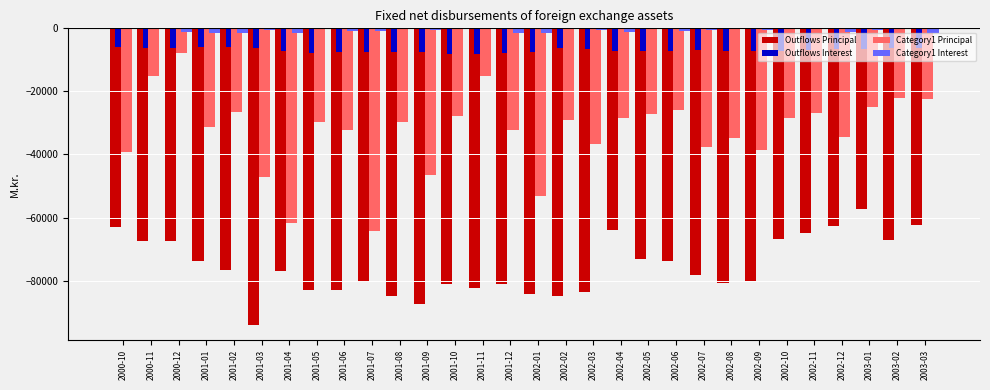

What is the difference between the Outflows Interest values at 2002-02 and 2001-01?

324